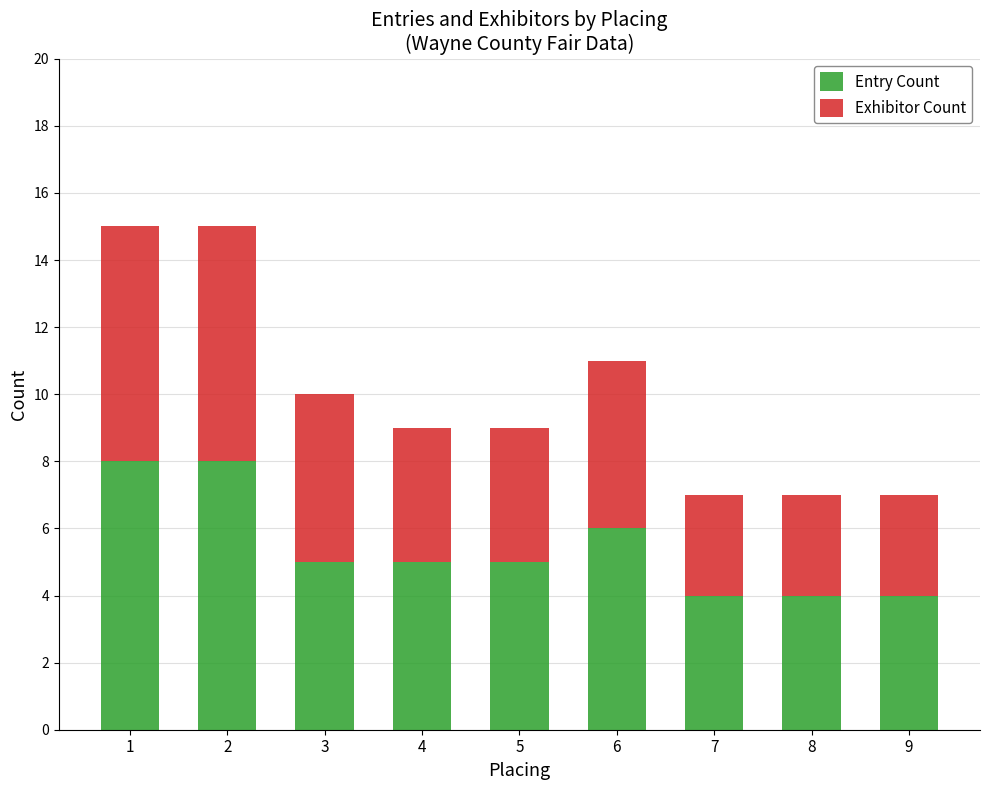

What is the approximate value of Entry Count at 6?

6